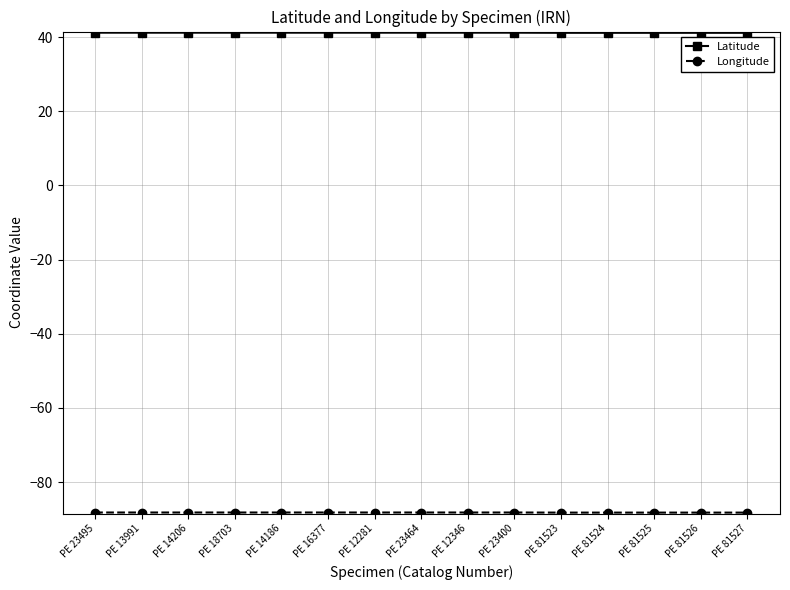

What is the label of the 12th point from the right?

PE 18703